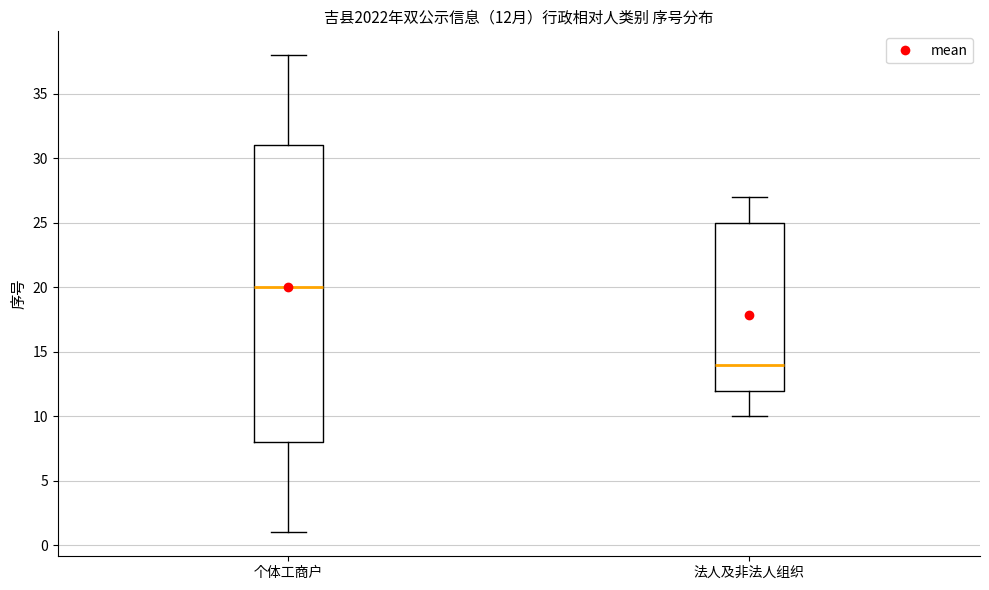

Which box is the tallest, from its lower edge to its upper edge?

个体工商户